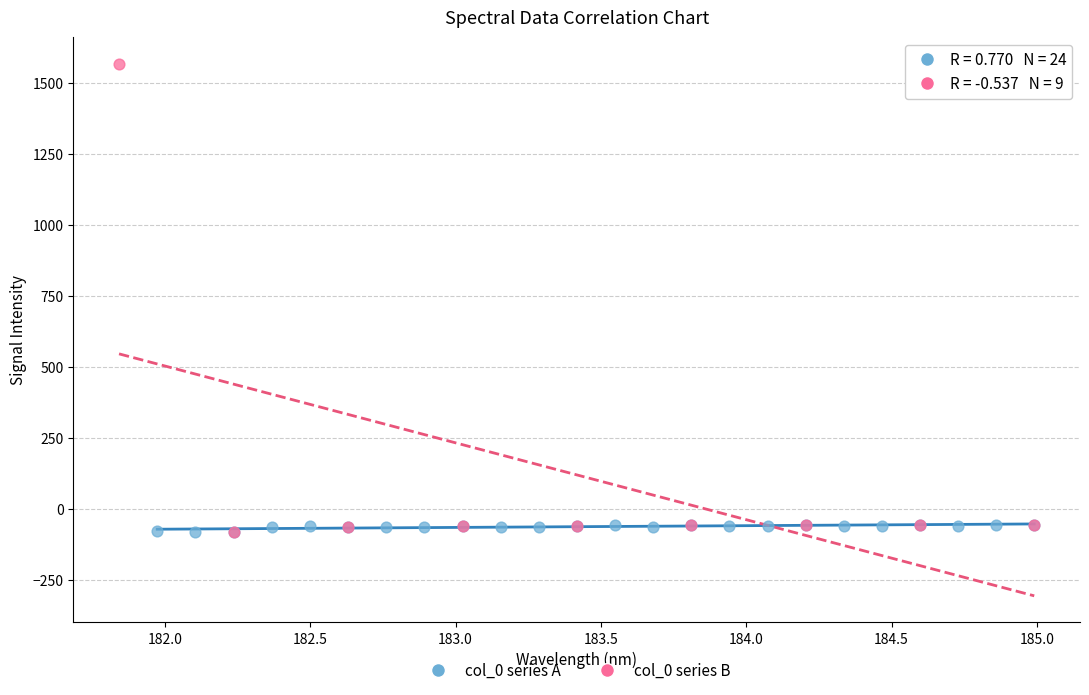

Which series contains the highest Y value?

col_0 series B